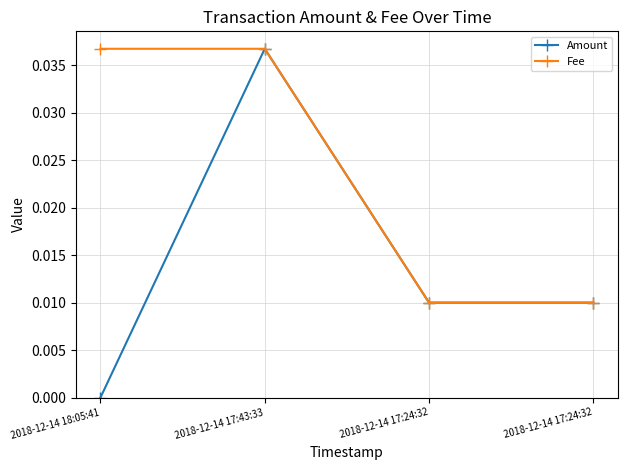

Does the chart have visible grid lines?

Yes